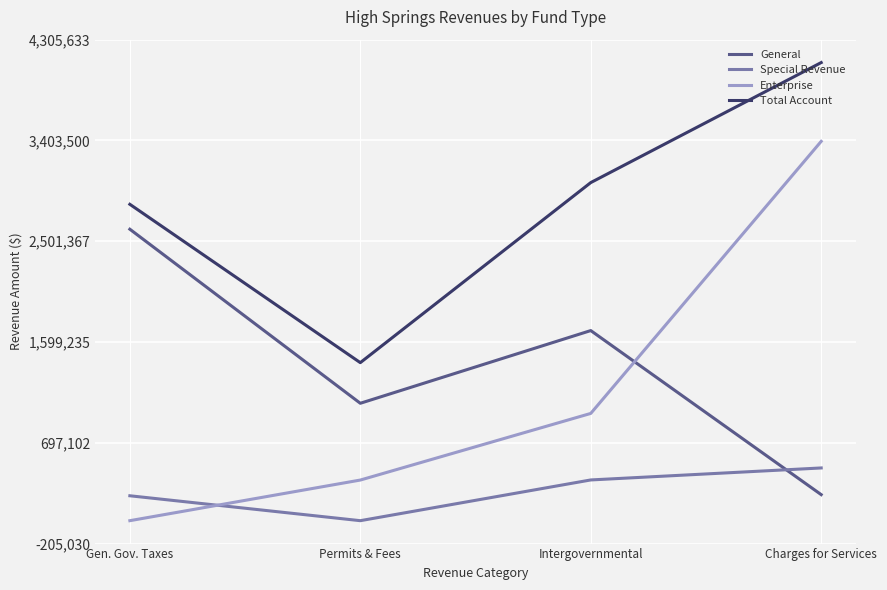

List the series in order of their peak value, lowest first.

Special Revenue, General, Enterprise, Total Account